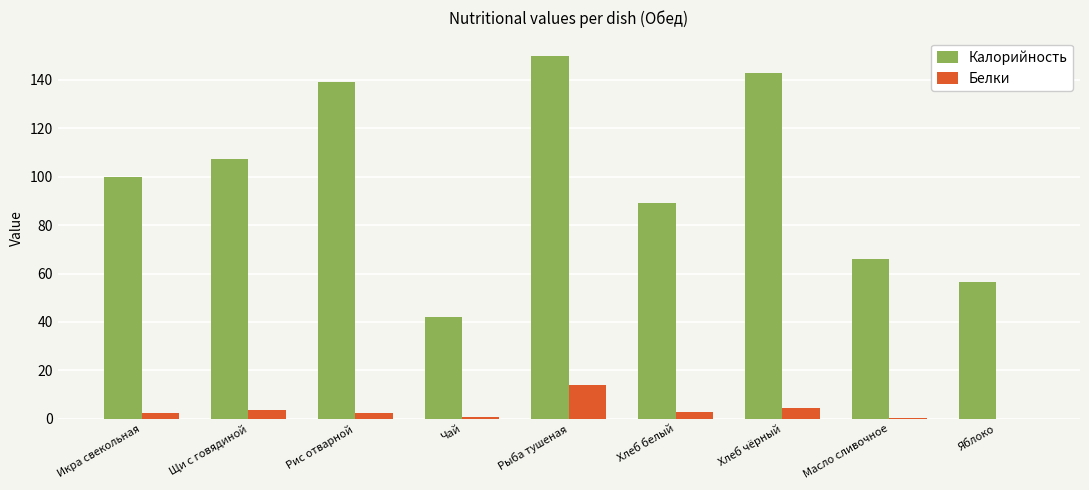

Does the chart contain stacked bars?

No